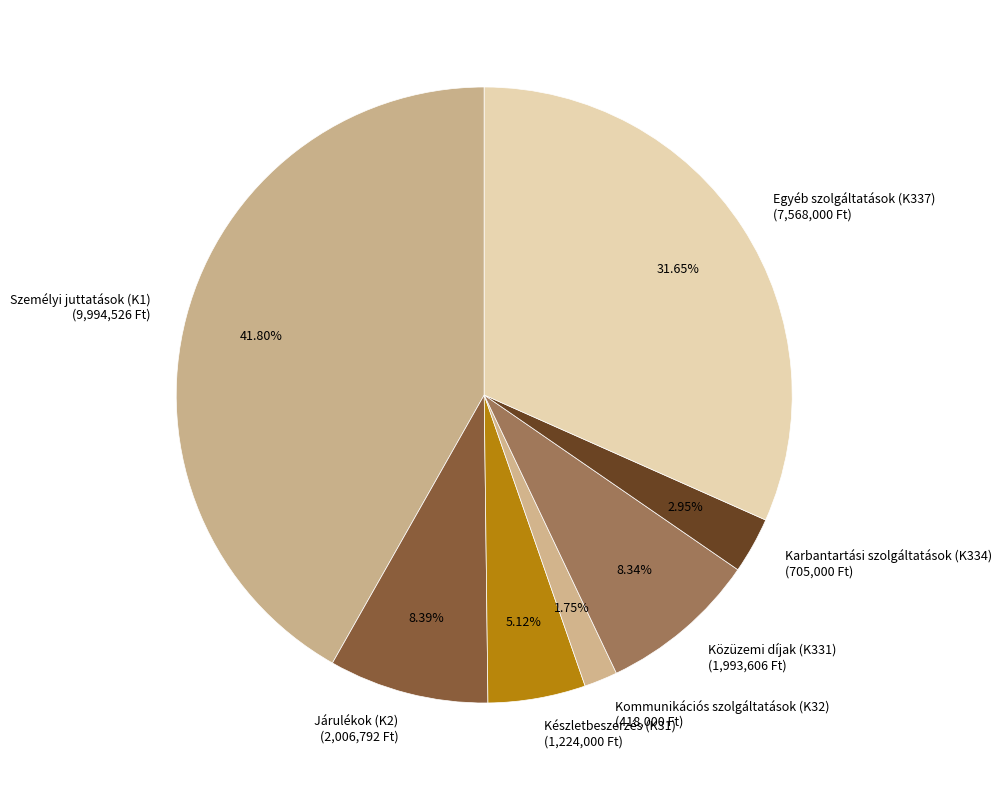

Do Egyéb szolgáltatások (K337) and Készletbeszerzés (K31) together represent more than half of the pie?

No